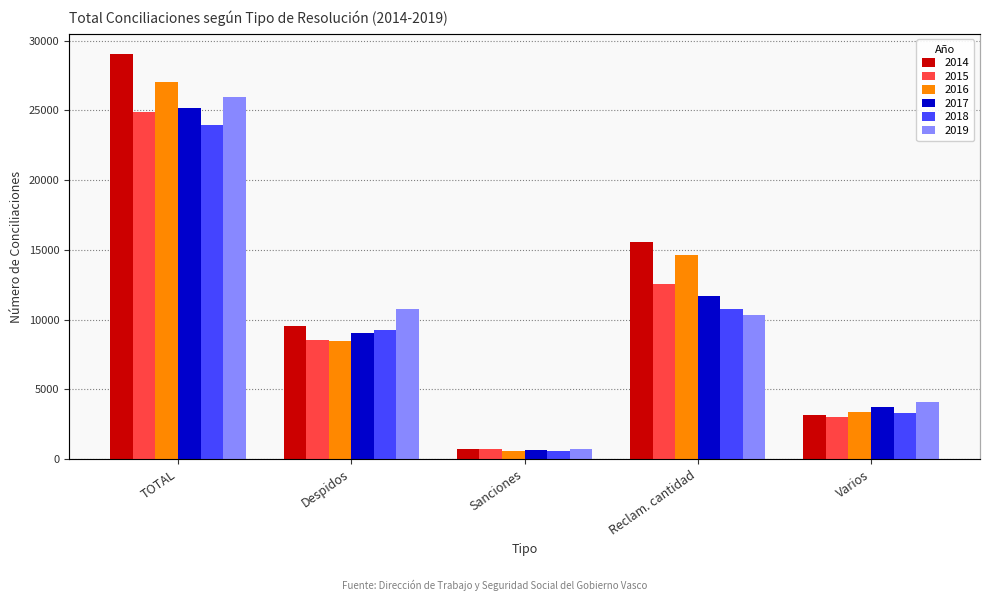

At Reclam. cantidad, list the series in order from largest to smallest.

2014, 2016, 2015, 2017, 2018, 2019